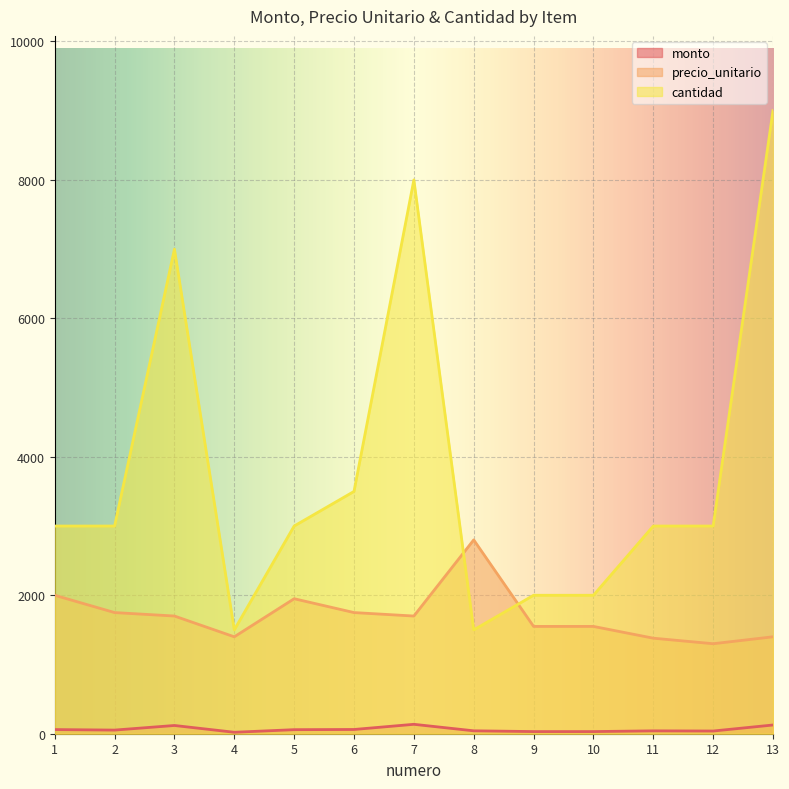

Which series has the largest total across all categories?

cantidad